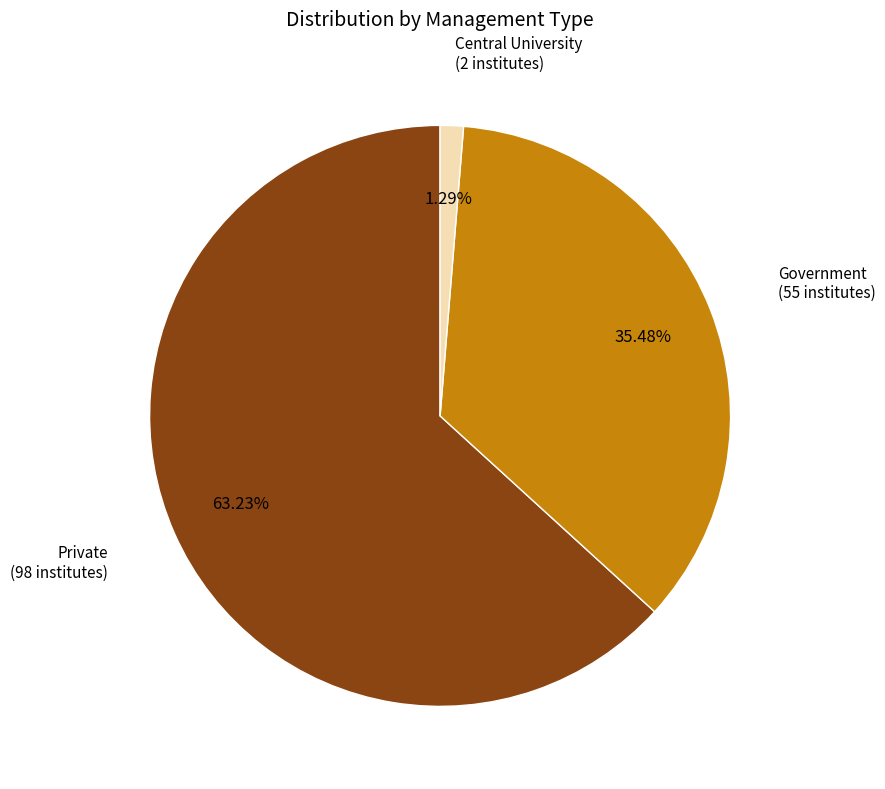

Does any single category account for the majority?

Yes